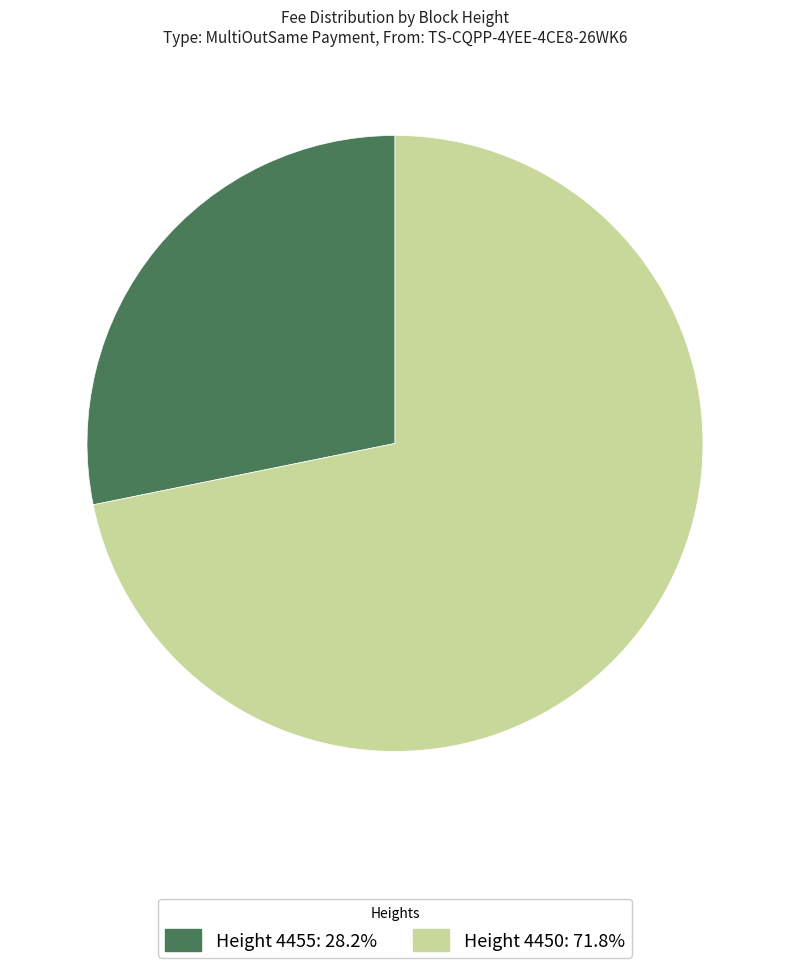

Does any single category account for the majority?

Yes